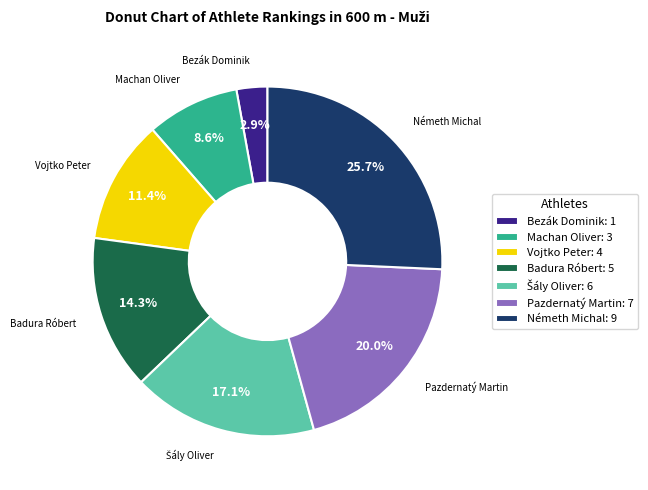

Combined, what portion of the pie is Machan Oliver and Németh Michal?

34.3%